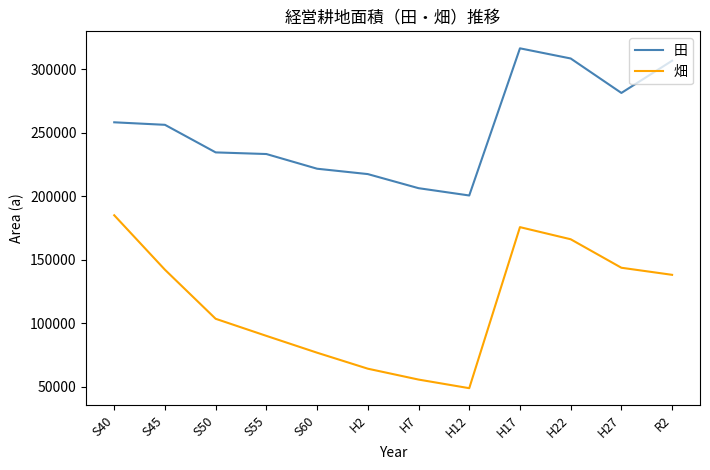

What position from the left is H12?

8